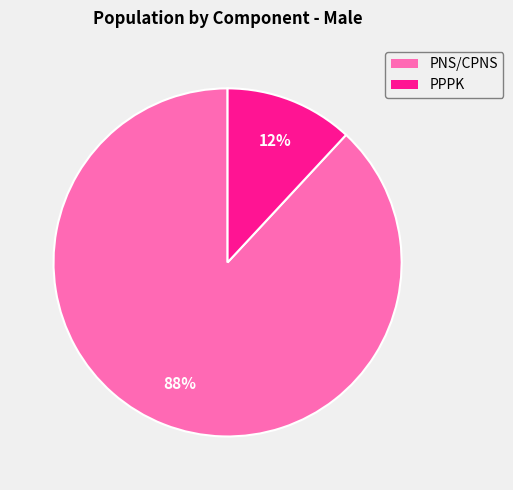

To the nearest percent, what portion does PNS/CPNS represent?

88%